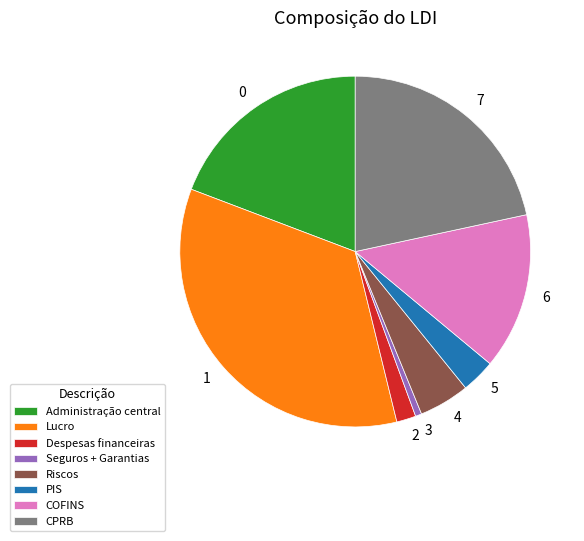

How many slices are in this pie chart?

8